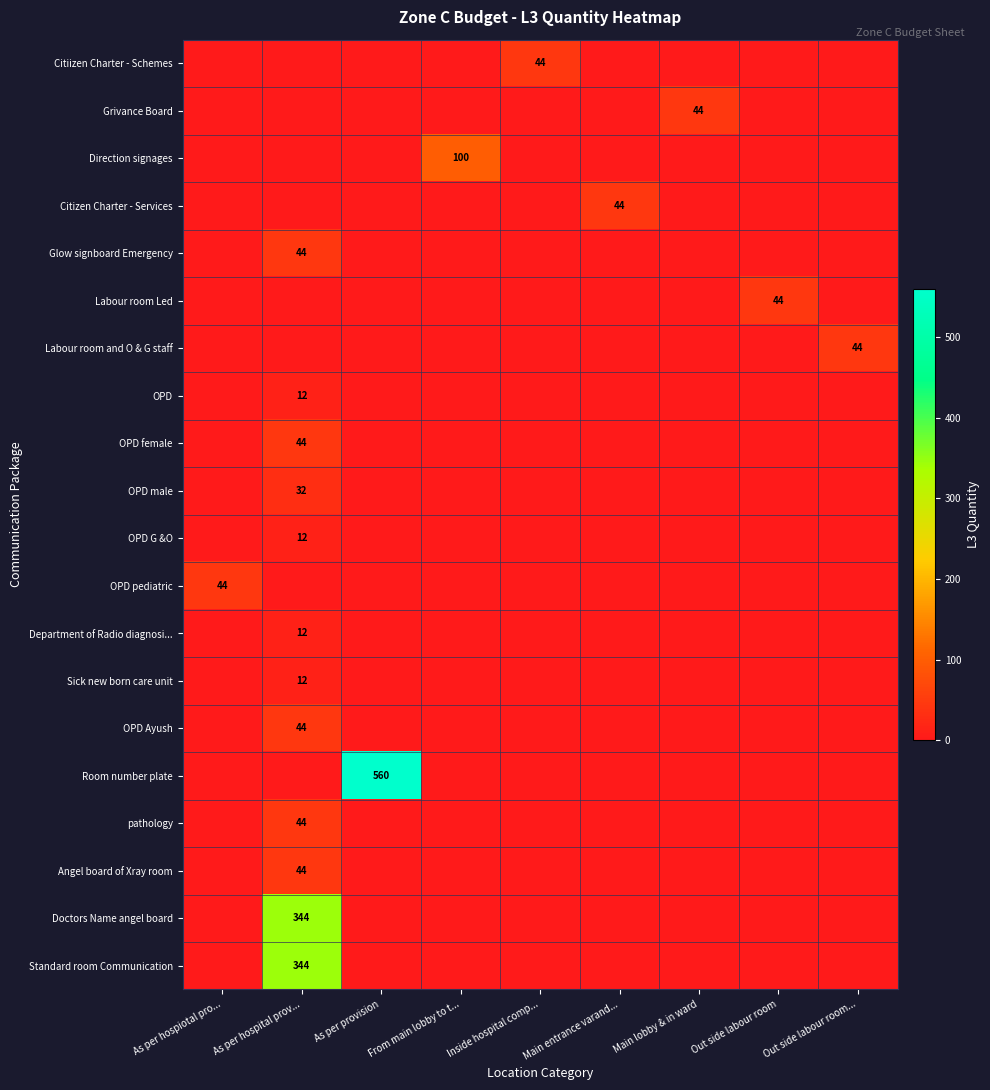

What is the total value across all series at As per hospital prov...?

988